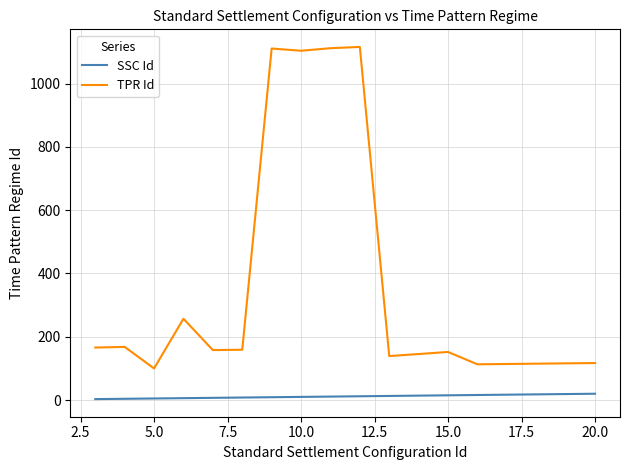

Which series has the largest range (max minus min)?

TPR Id